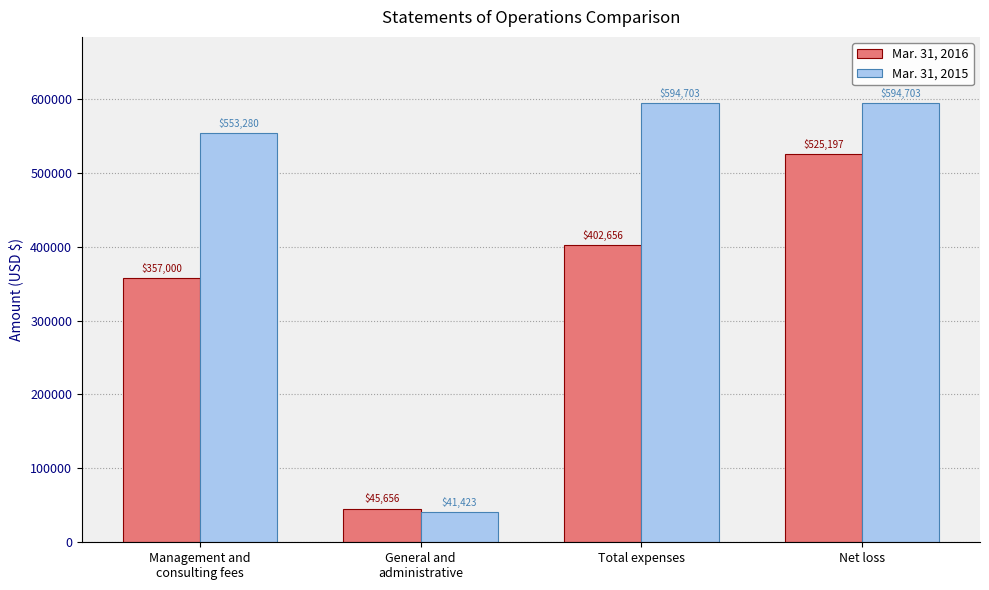

The Mar. 31, 2016 series shows 164759 at Total expenses. True or false?

False